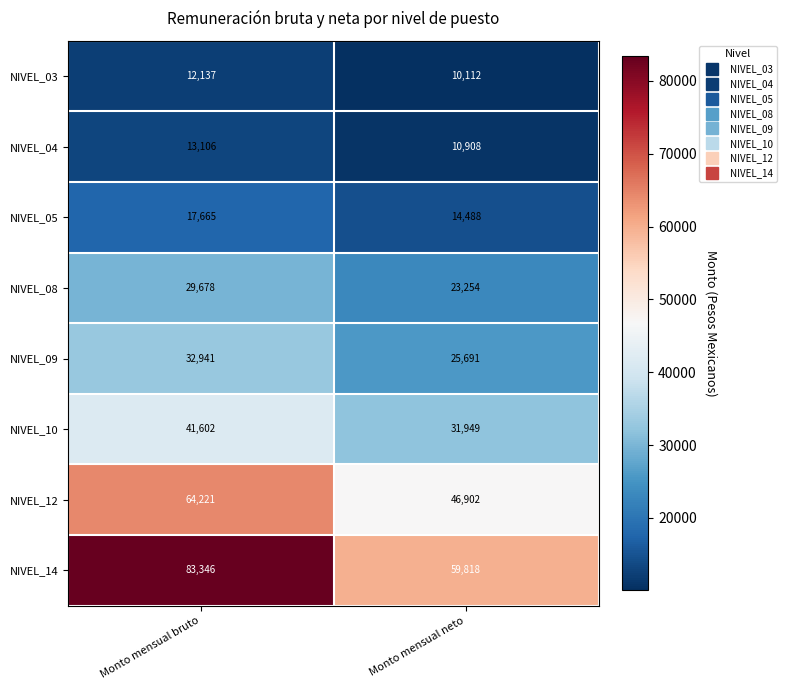

Reading left to right, what are all the values shown in this chart?

NIVEL_03: 12137	10112
NIVEL_04: 13106	10908
NIVEL_05: 17665	14488
NIVEL_08: 29678	23254
NIVEL_09: 32941	25691
NIVEL_10: 41602	31949
NIVEL_12: 64221	46902
NIVEL_14: 83346	59818